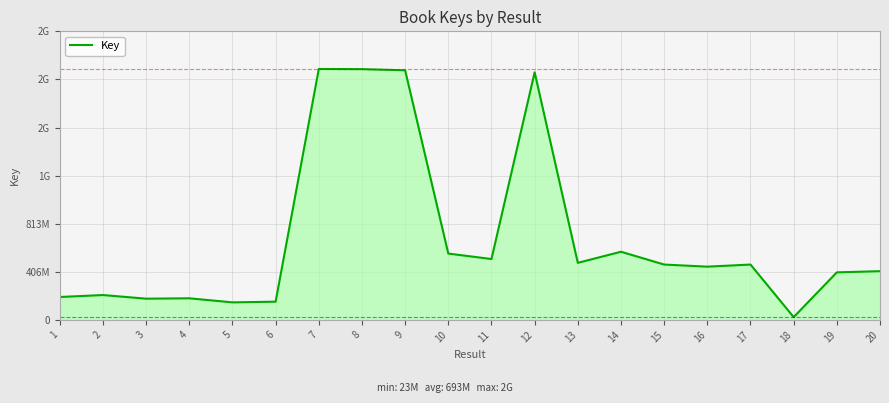

True or false: the data shows 230832505 at 13.

False